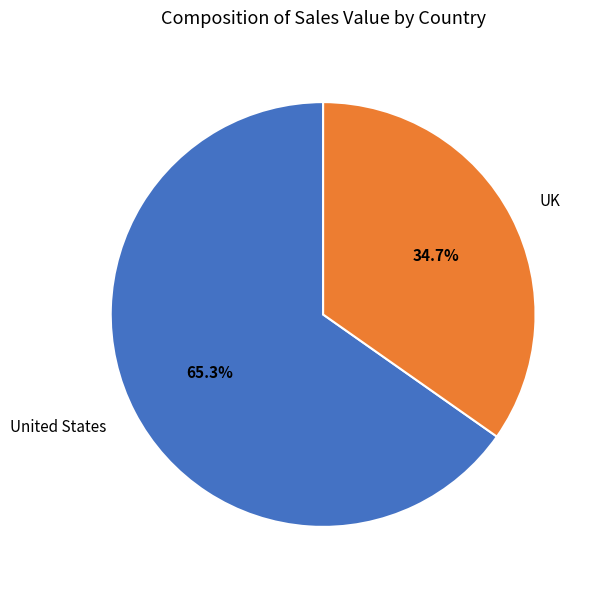

Which category has the biggest portion of the pie?

United States